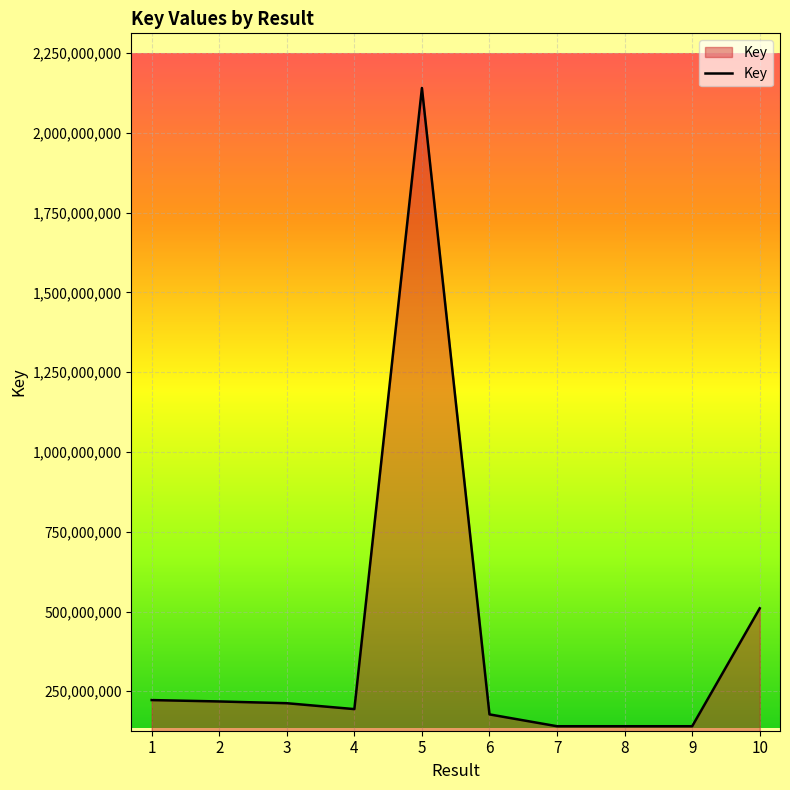

True or false: the data has more than 0 interior local peaks.

True